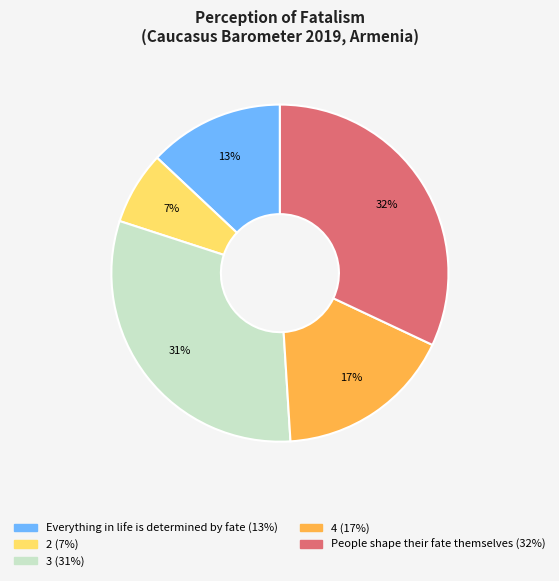

To the nearest percent, what is the difference between the largest and smallest slice percentages?

25%